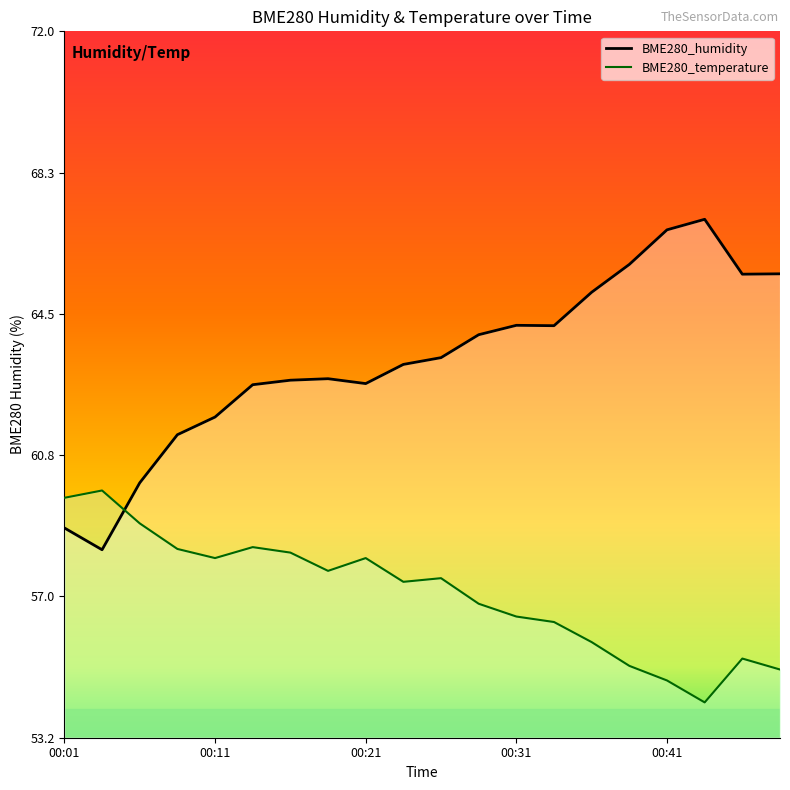

What is the difference between the second highest and second lowest values in the BME280_humidity series?

7.9